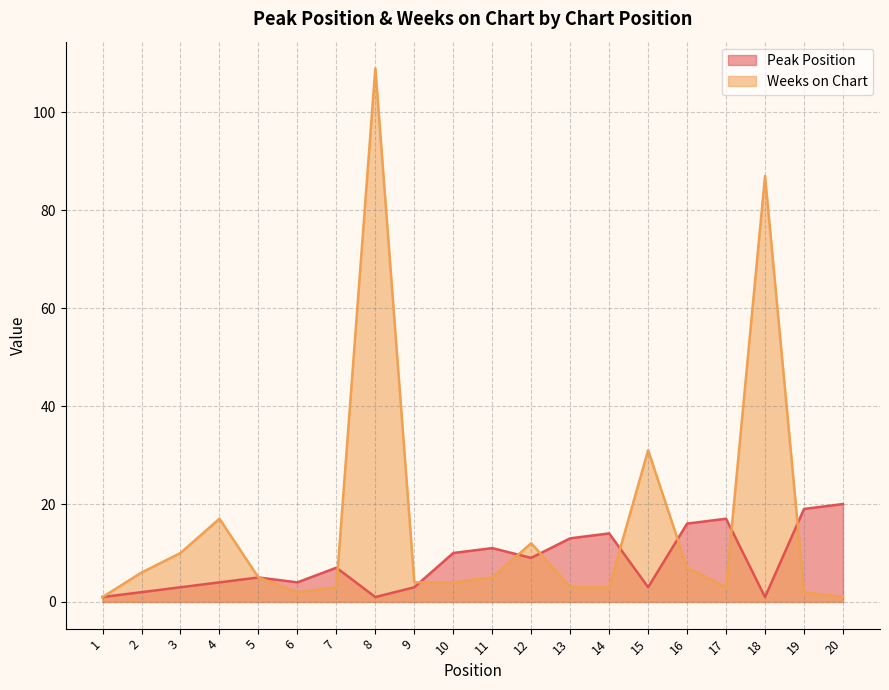

Does the chart display data point markers on the line(s)?

No